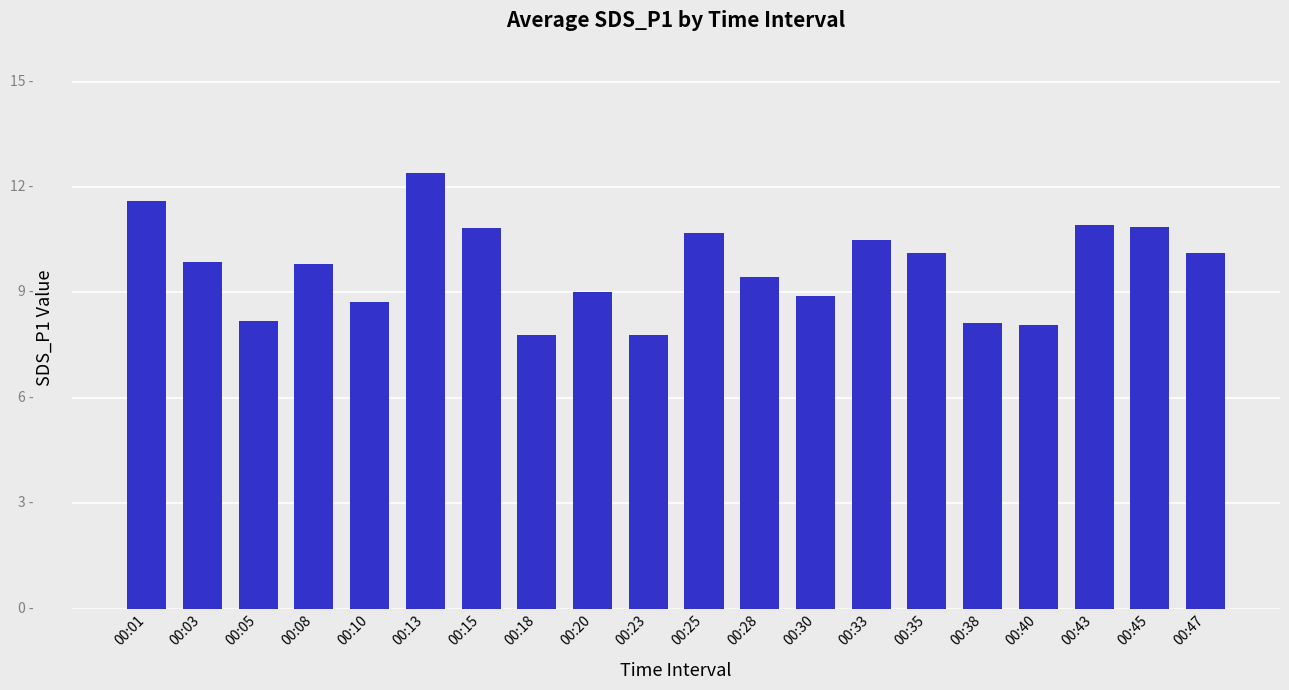

Reading right to left, transcribe all the data shown in this chart.

10.1	10.8	10.9	8.1	8.1	10.1	10.5	8.9	9.4	10.7	7.8	9.0	7.8	10.8	12.4	8.7	9.8	8.2	9.9	11.6